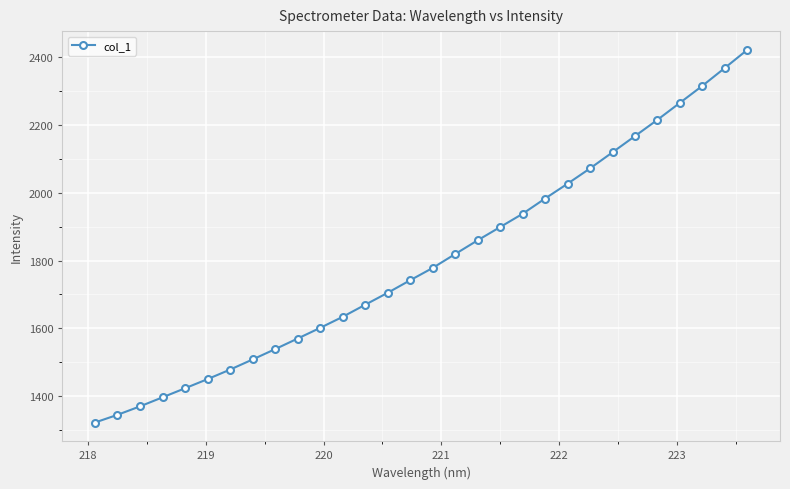

What is the average value?

1800.0